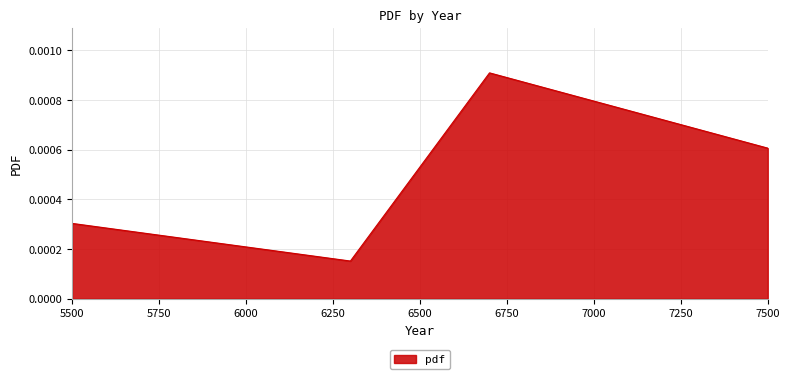

How many interior local peaks (higher than both neighbors) does the data have?

1